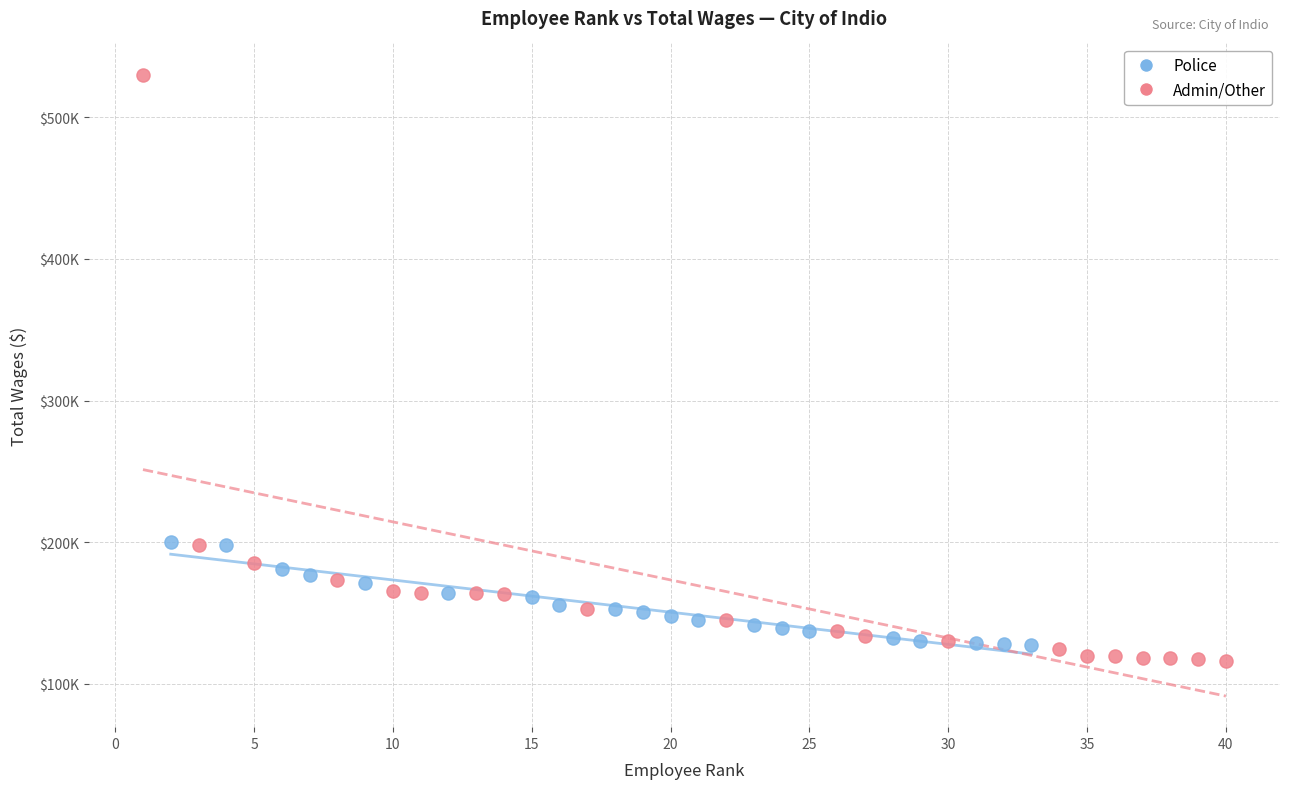

What are all the series names shown in the legend?

Police, Admin/Other